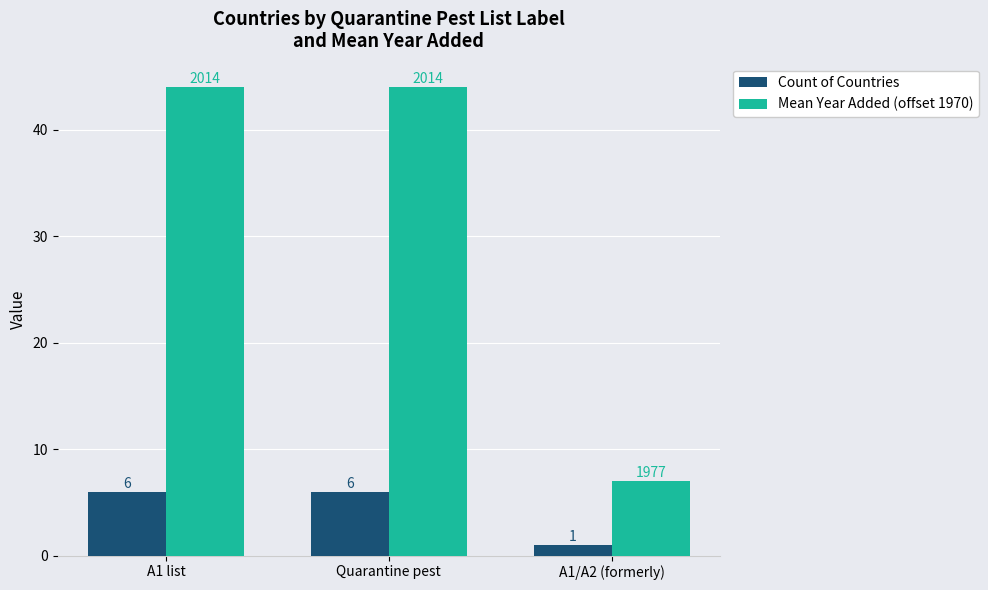

Which series has the largest total across all categories?

Mean Year Added (offset 1970)